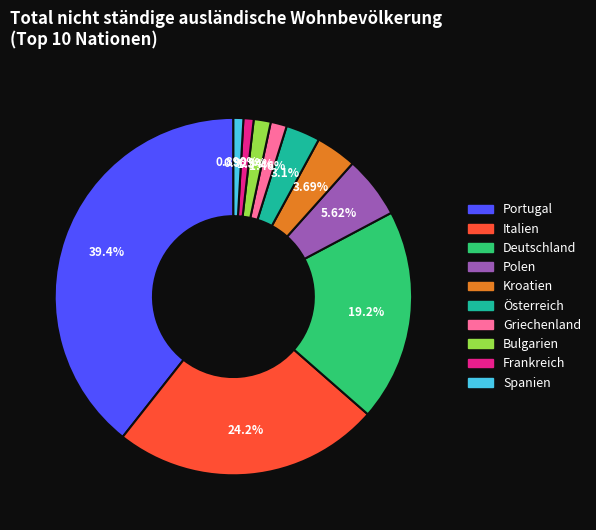

Is Österreich the majority of the pie?

No